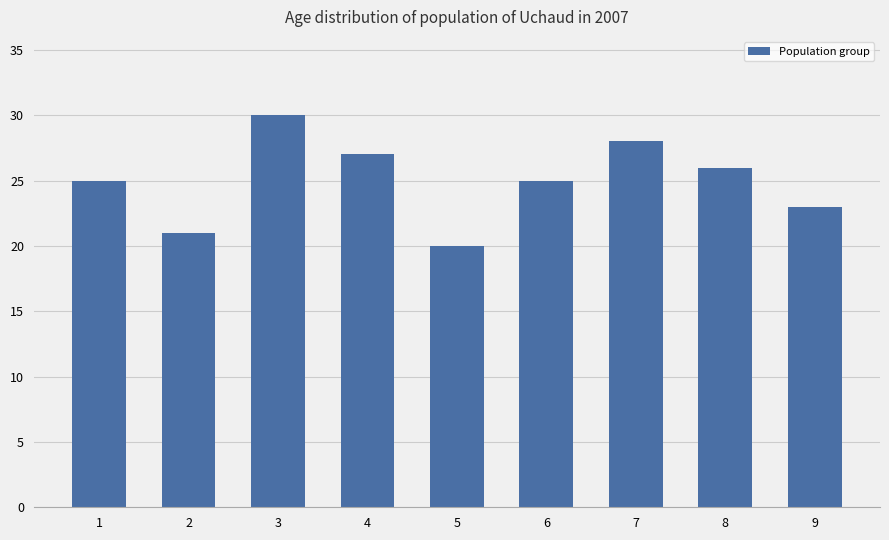

How many categories are shown in the chart?

9